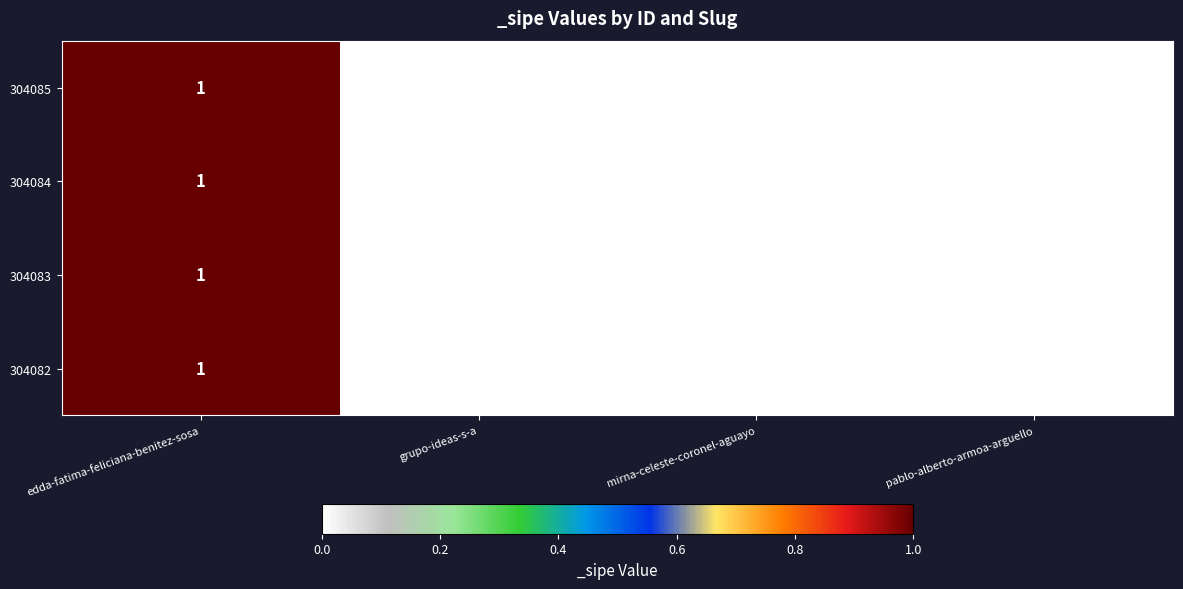

The value of 304084 at edda-fatima-feliciana-benitez-sosa is 2. True or false?

False